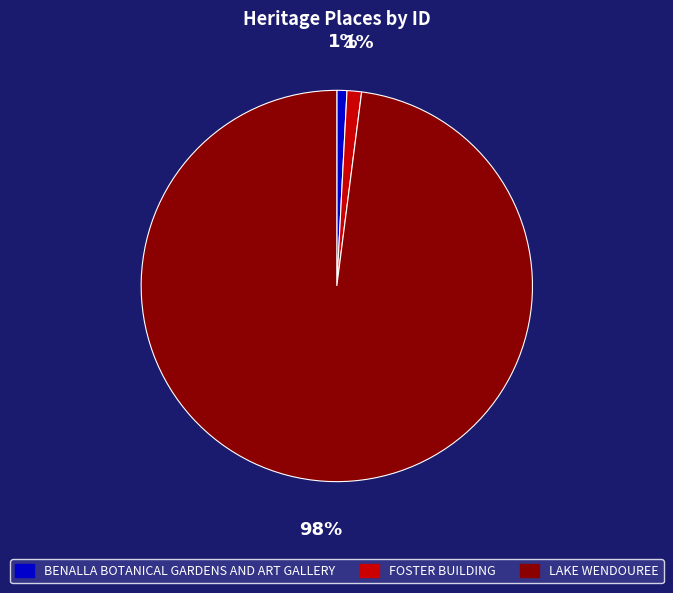

Combined, do FOSTER BUILDING and BENALLA BOTANICAL GARDENS AND ART GALLERY account for over 50%?

No